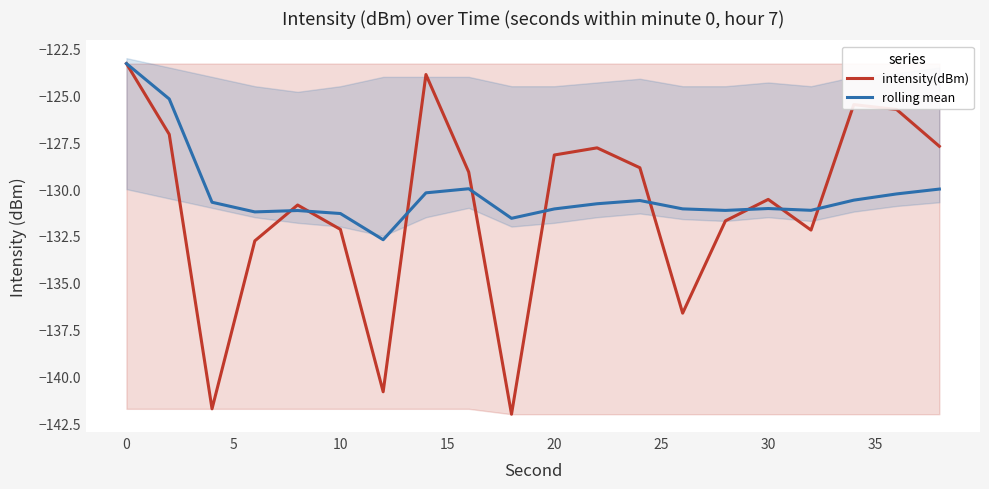

What is the highest value of the rolling mean series?

-123.3